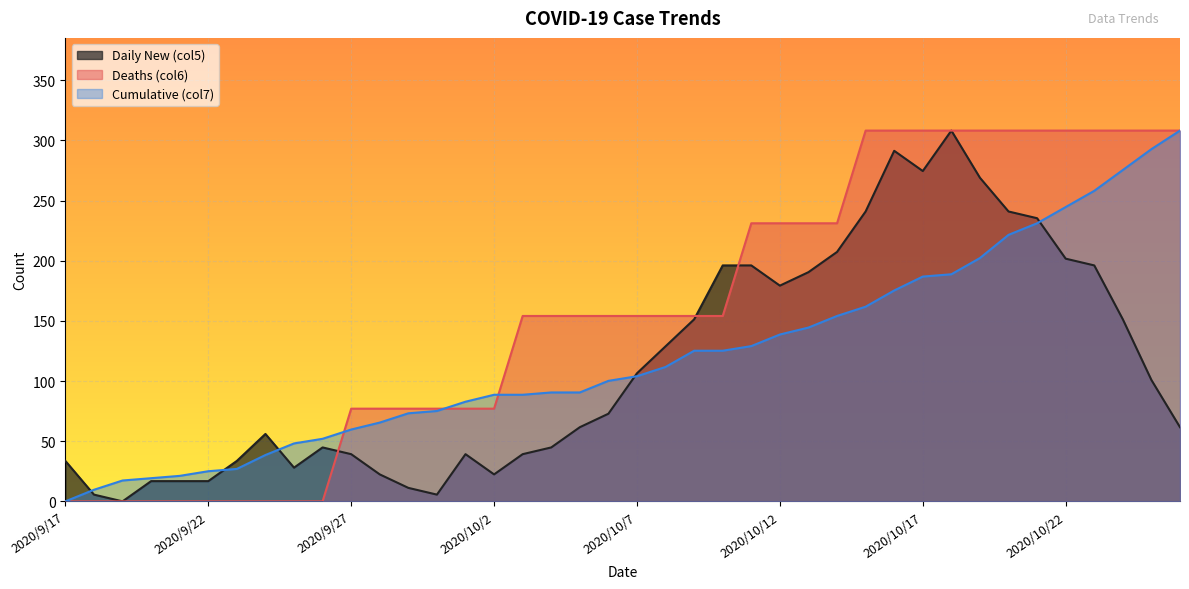

What is the label of the 3rd point from the right?

2020/10/24